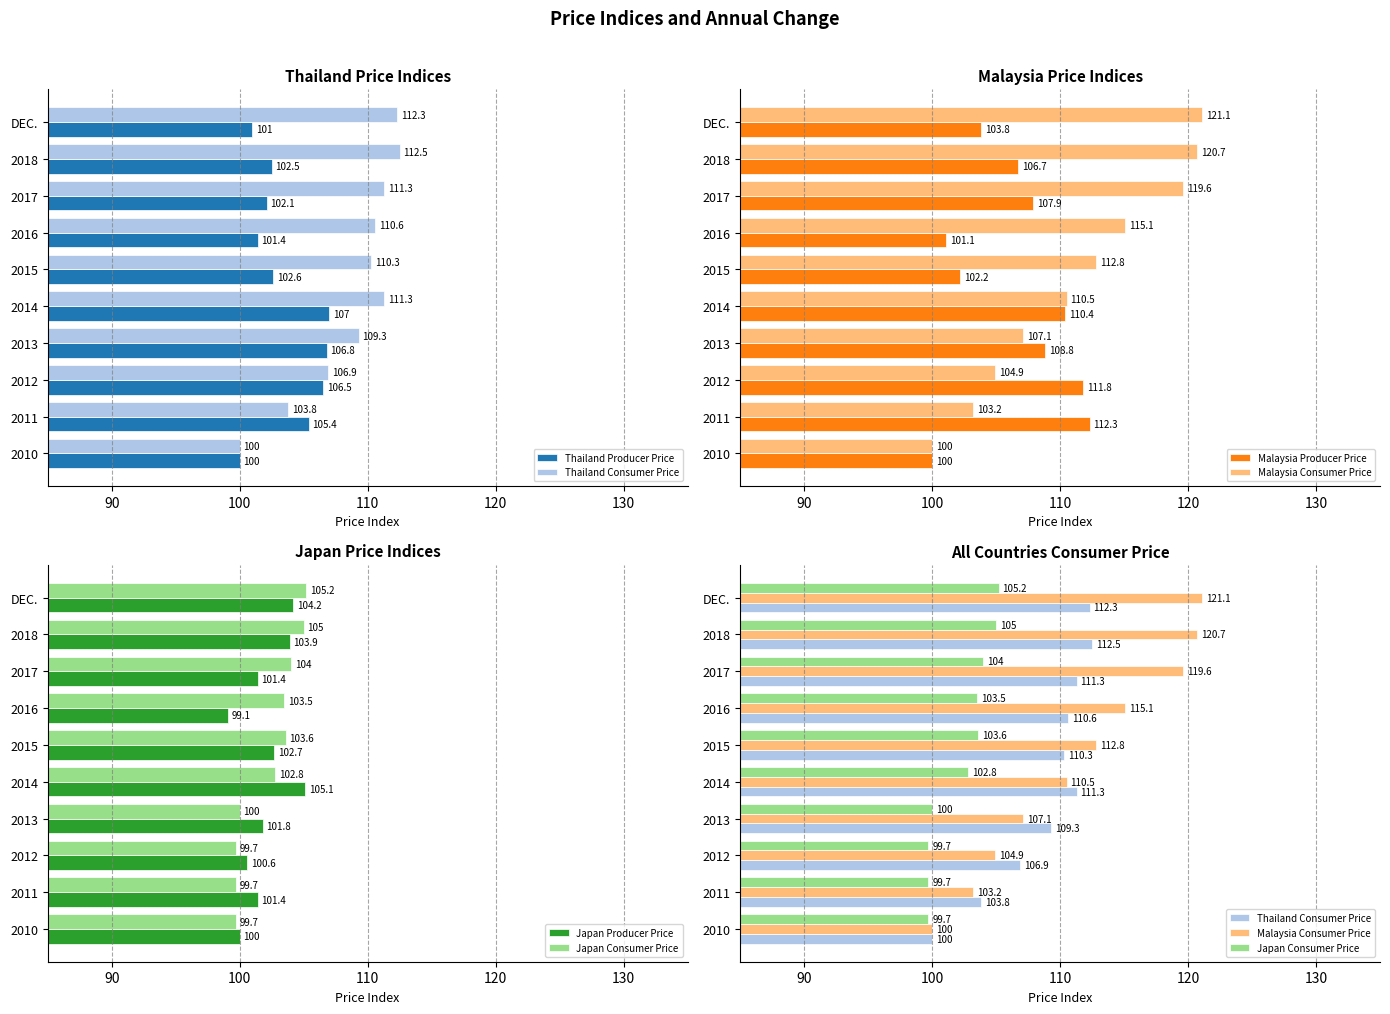

Which series changed the most between 2012 and 2014?

Malaysia Consumer Price